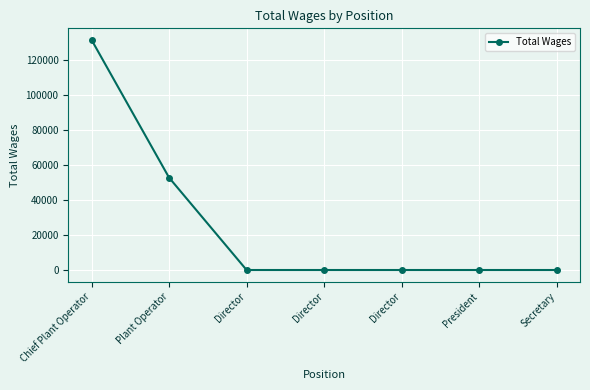

How many data points are above 0?

2